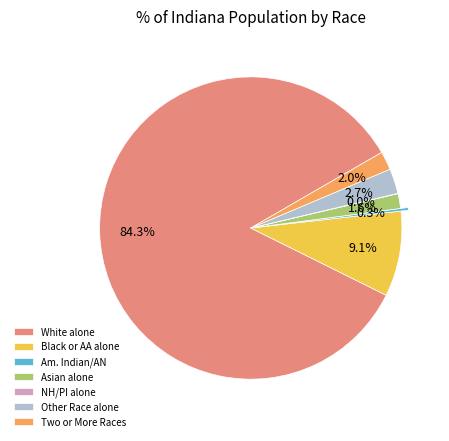

What is the majority slice?

White alone